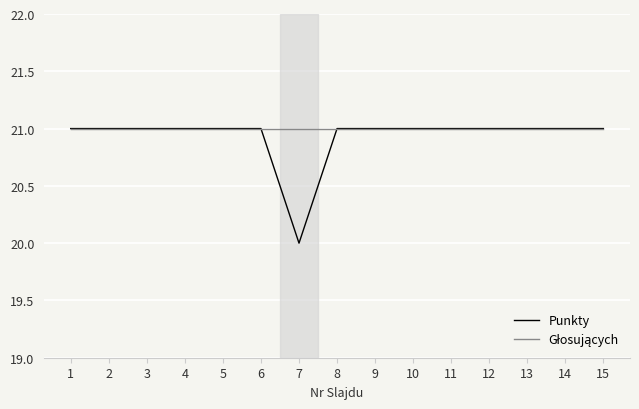

The value of Punkty at 7 is 20. True or false?

True